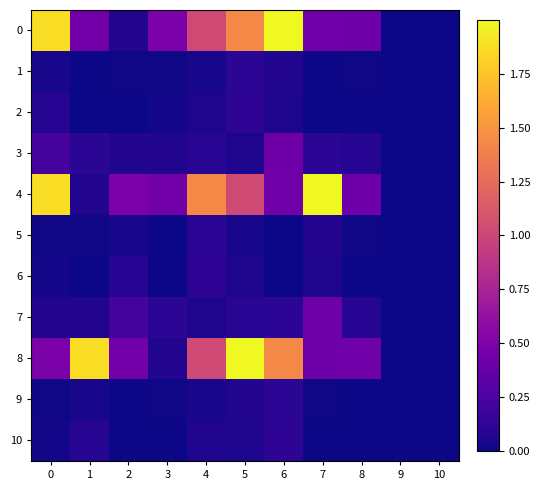

Reading left to right, transcribe all the data shown in this chart.

0: 0=1.9	1=0.4	2=0.1	3=0.5	4=1.0	5=1.4	6=2.0	7=0.4	8=0.4	9=0.0	10=0.0
1: 0=0.0	1=0.0	2=0.0	3=0.0	4=0.0	5=0.1	6=0.1	7=0.0	8=0.0	9=0.0	10=0.0
2: 0=0.1	1=0.0	2=0.0	3=0.0	4=0.1	5=0.1	6=0.0	7=0.0	8=0.0	9=0.0	10=0.0
3: 0=0.2	1=0.1	2=0.1	3=0.1	4=0.1	5=0.1	6=0.4	7=0.1	8=0.1	9=0.0	10=0.0
4: 0=1.9	1=0.1	2=0.5	3=0.4	4=1.4	5=1.0	6=0.4	7=2.0	8=0.4	9=0.0	10=0.0
5: 0=0.0	1=0.0	2=0.0	3=0.0	4=0.1	5=0.0	6=0.0	7=0.1	8=0.0	9=0.0	10=0.0
6: 0=0.0	1=0.0	2=0.1	3=0.0	4=0.1	5=0.1	6=0.0	7=0.0	8=0.0	9=0.0	10=0.0
7: 0=0.1	1=0.1	2=0.2	3=0.1	4=0.1	5=0.1	6=0.1	7=0.4	8=0.1	9=0.0	10=0.0
8: 0=0.5	1=1.9	2=0.4	3=0.1	4=1.0	5=2.0	6=1.4	7=0.4	8=0.4	9=0.0	10=0.0
9: 0=0.0	1=0.0	2=0.0	3=0.0	4=0.0	5=0.1	6=0.1	7=0.0	8=0.0	9=0.0	10=0.0
10: 0=0.0	1=0.1	2=0.0	3=0.0	4=0.1	5=0.0	6=0.1	7=0.0	8=0.0	9=0.0	10=0.0